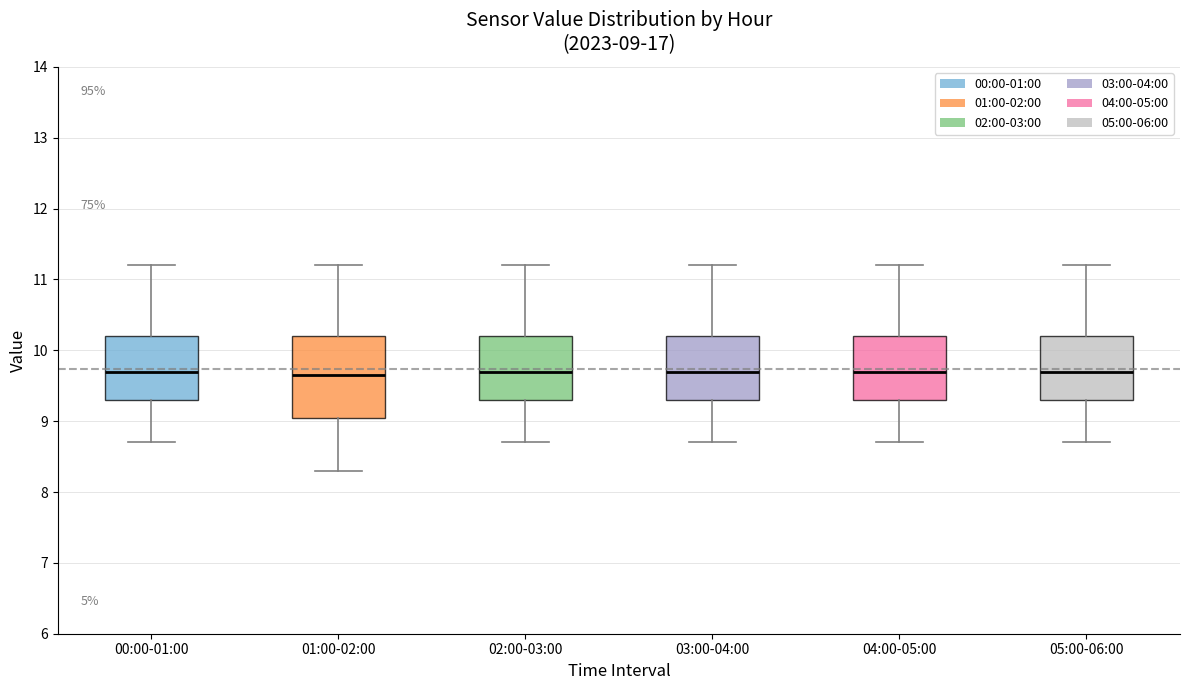

Comparing the boxes themselves (not the whiskers), which one is the tallest?

01:00-02:00